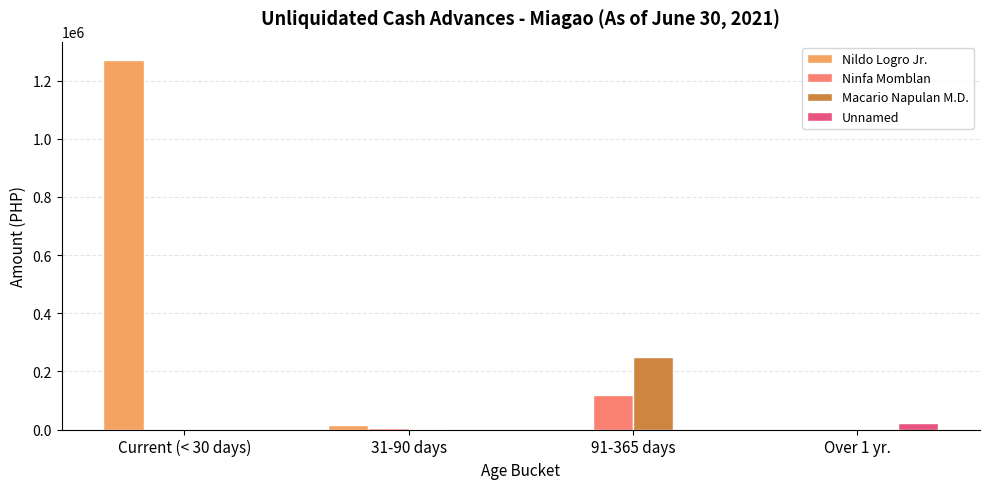

What is the total value across all series at Current (< 30 days)?

1270538.8